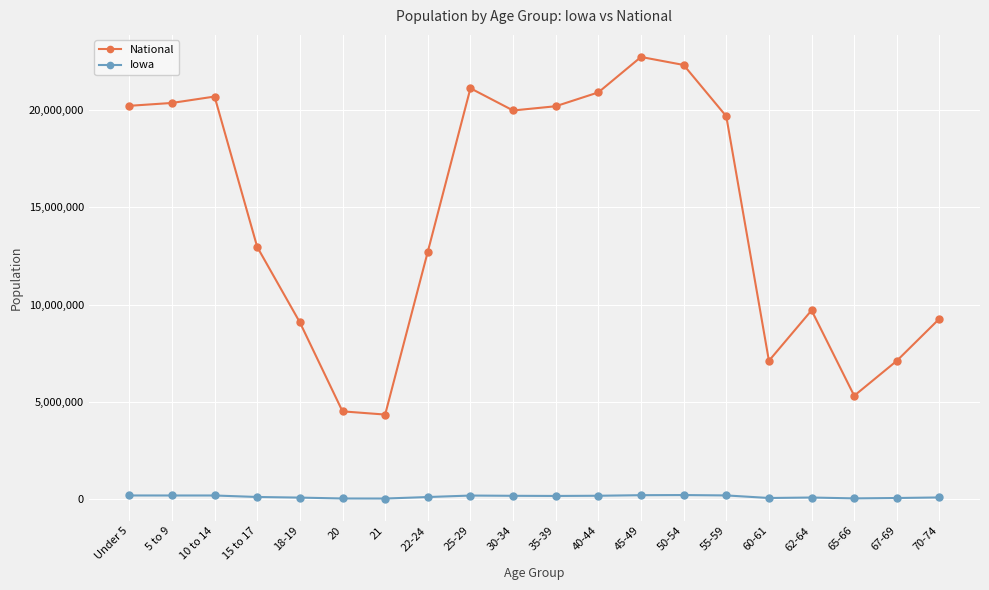

What is the spread (max minus min) of values at 65-66?

5267598